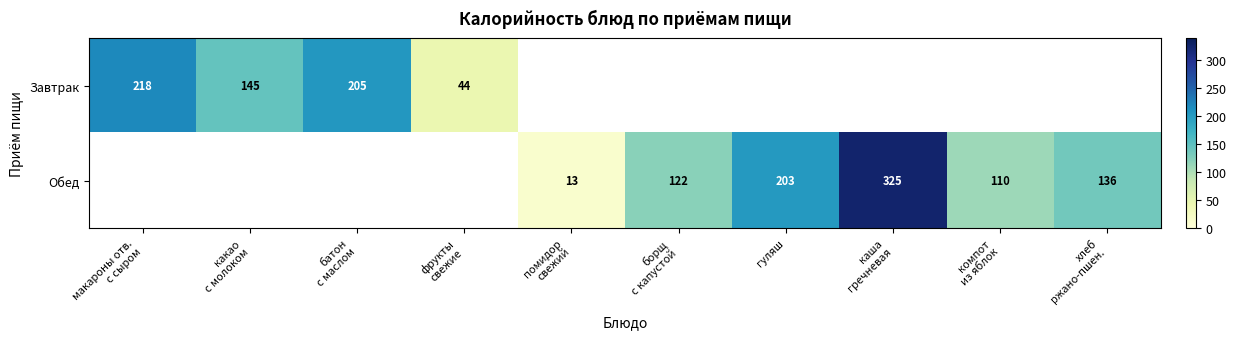

Where does the Обед series first go above 13?

борщ с капустой